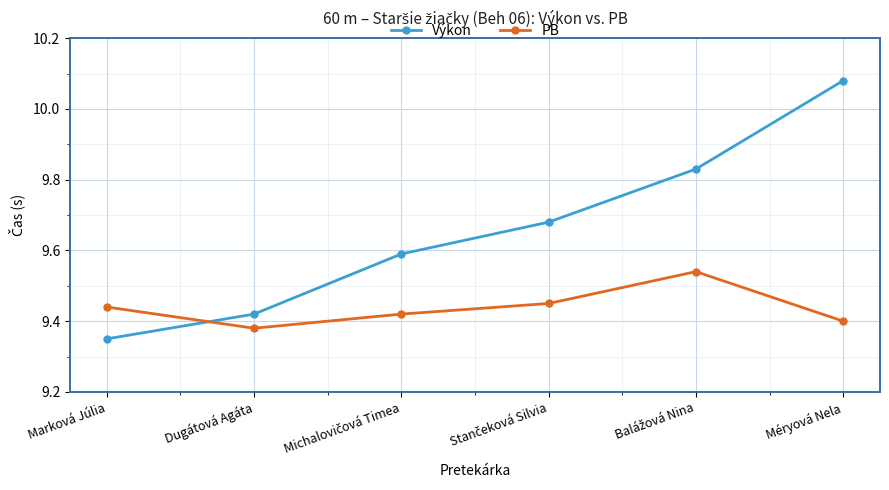

True or false: PB and Výkon cross at least once.

True